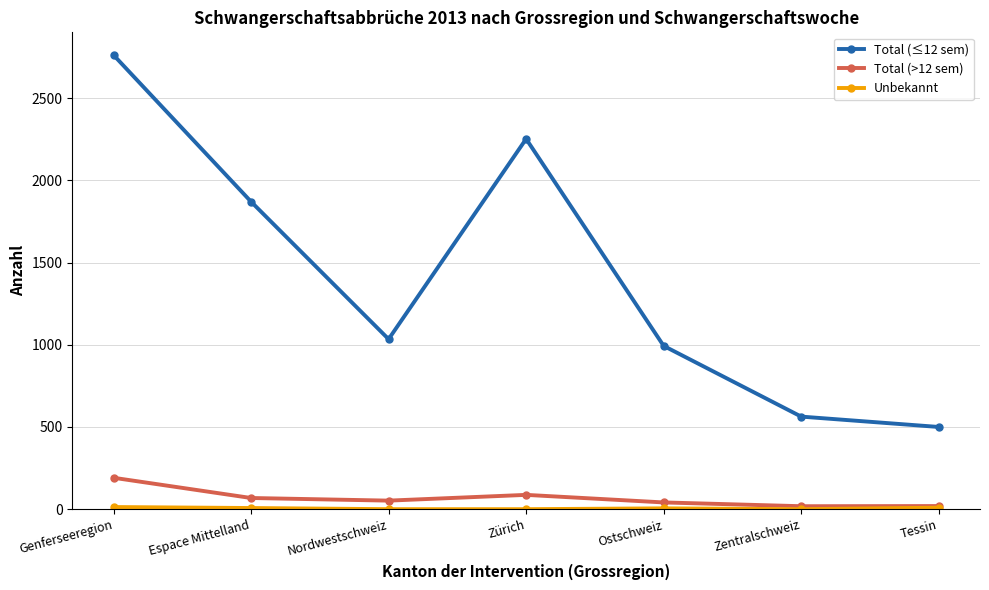

At which category does Total (≤12 sem) reach its first local valley?

Nordwestschweiz